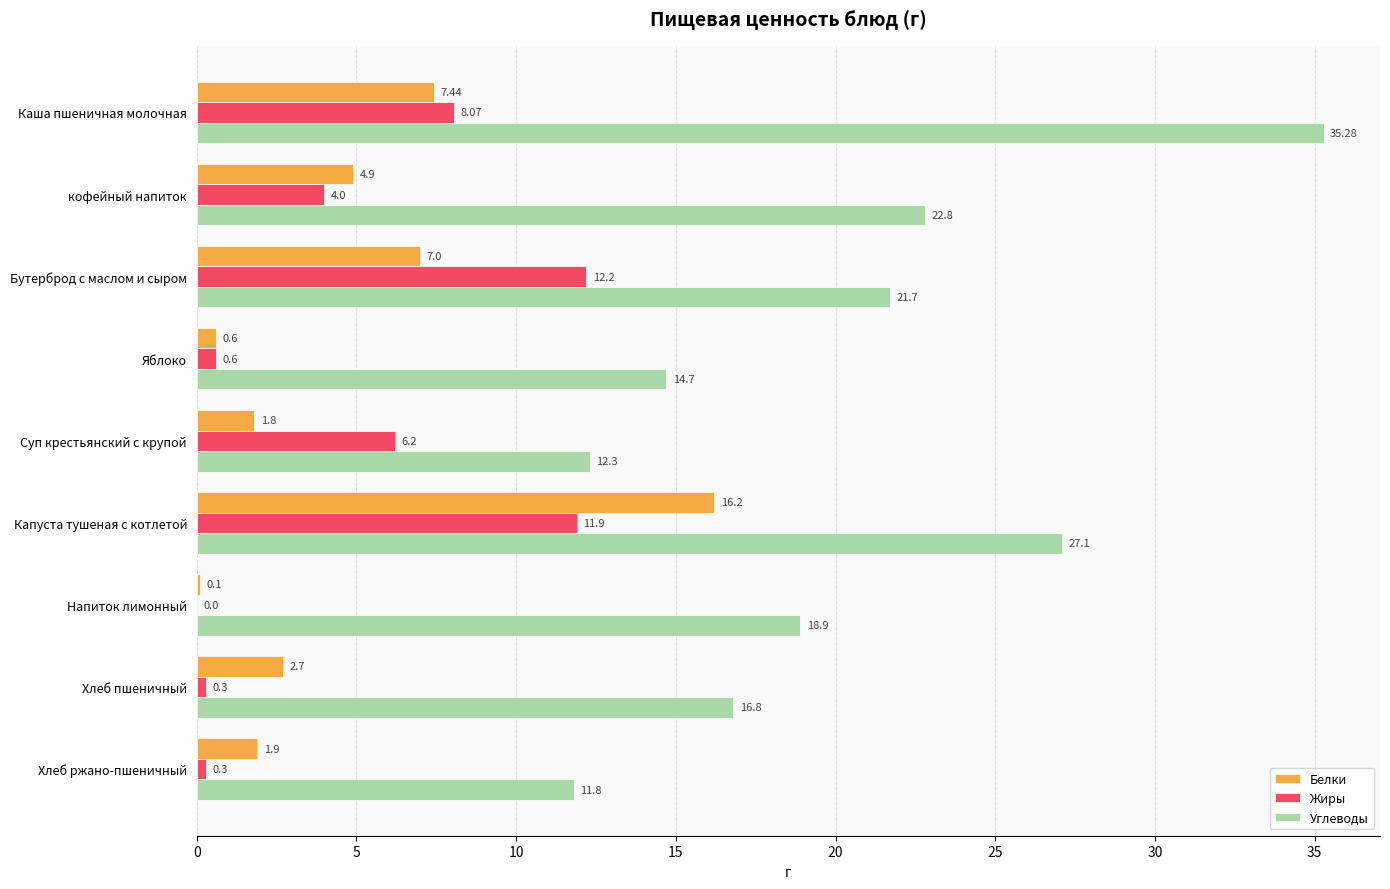

At which label is Углеводы closest to 23?

кофейный напиток